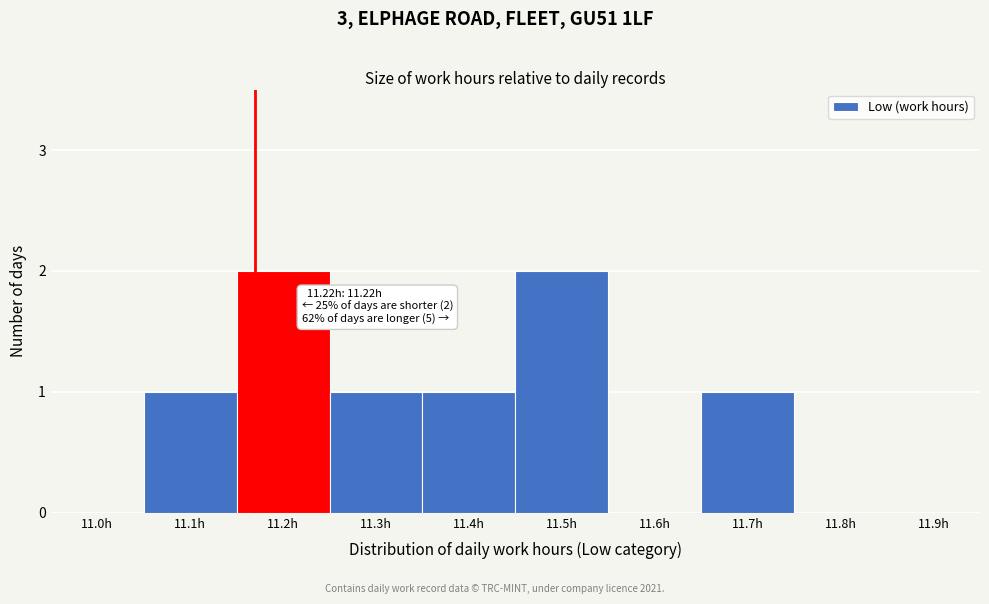

Reading left to right, transcribe all the data shown in this chart.

11.0h=0	11.1h=1	11.2h=2	11.3h=1	11.4h=1	11.5h=2	11.6h=0	11.7h=1	11.8h=0	11.9h=0